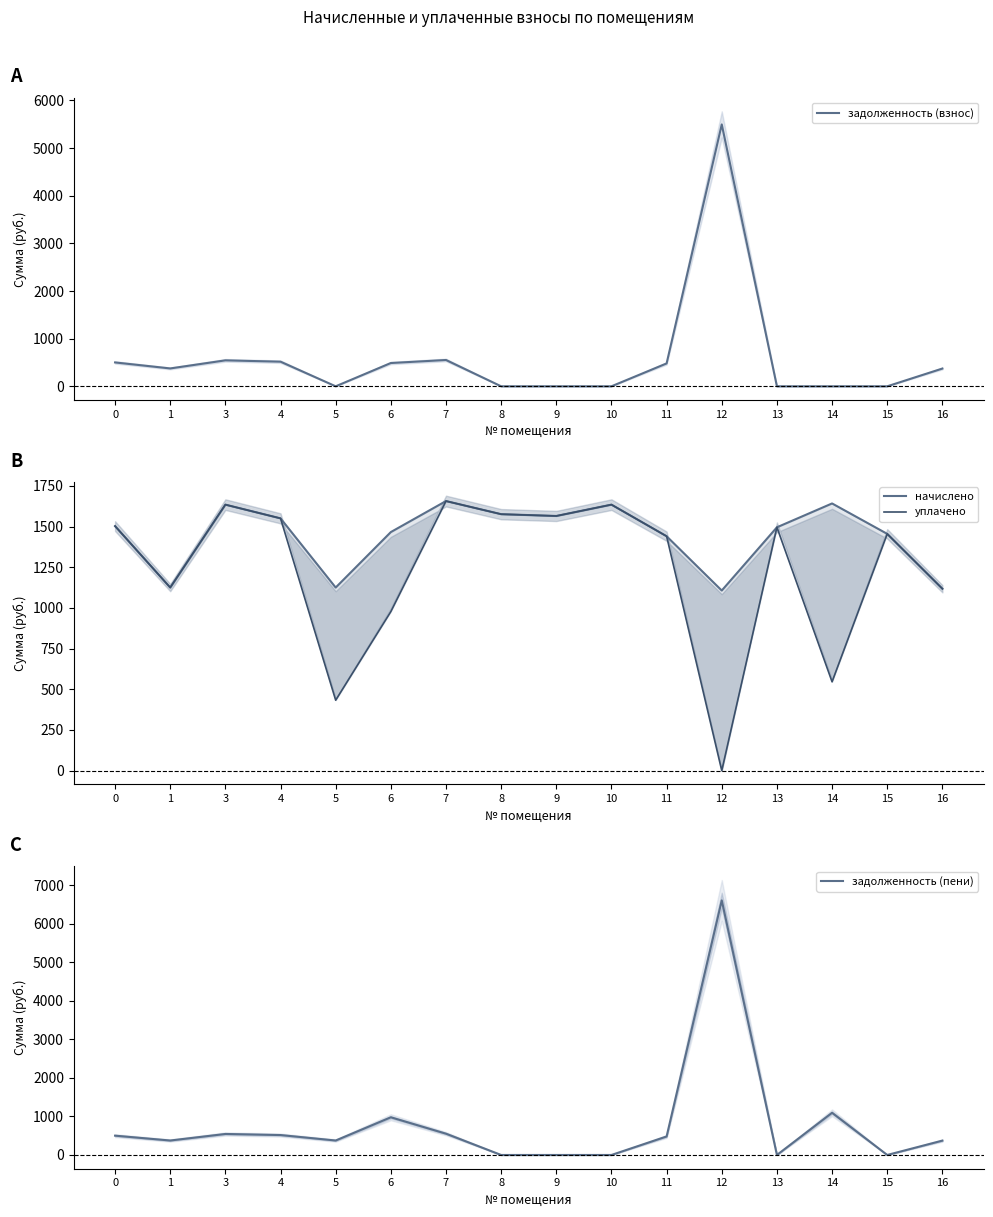

What is the difference between the maximum and minimum values in the начислено series?

549.9